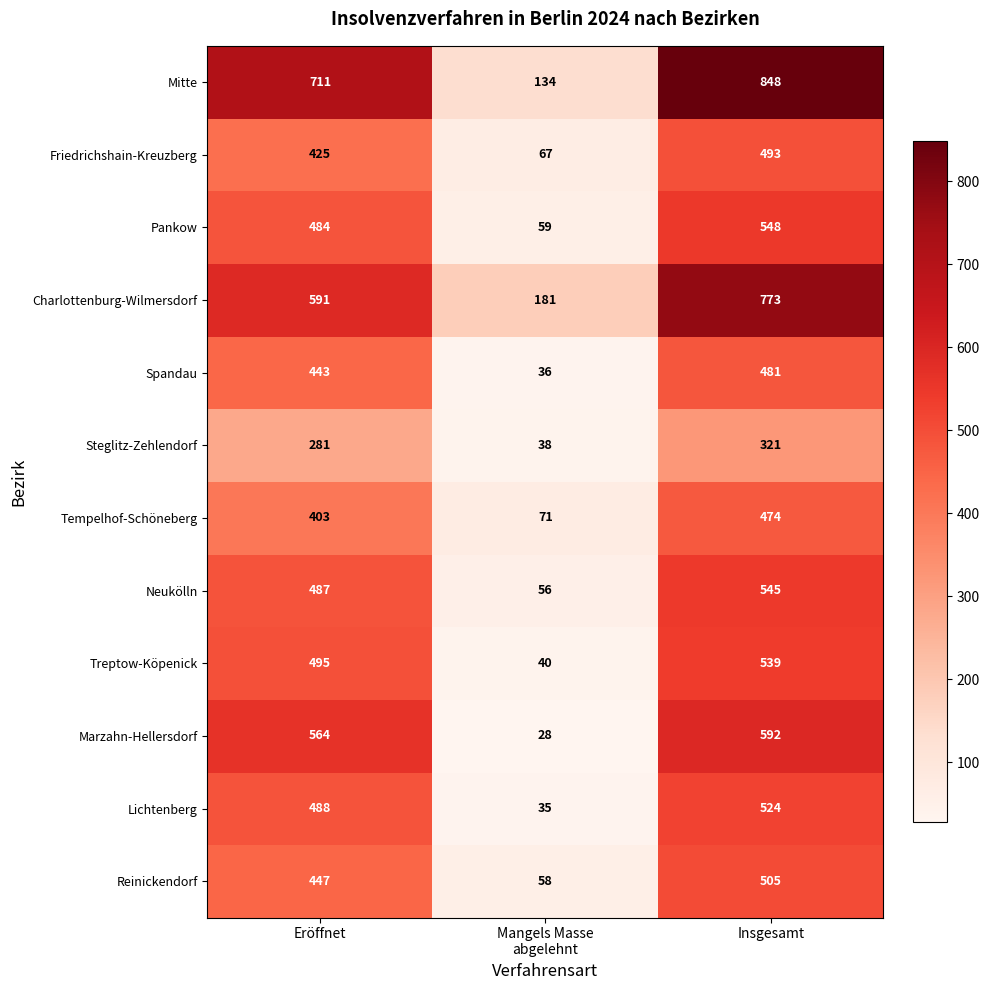

At which label is Spandau closest to 258?

Eröffnet